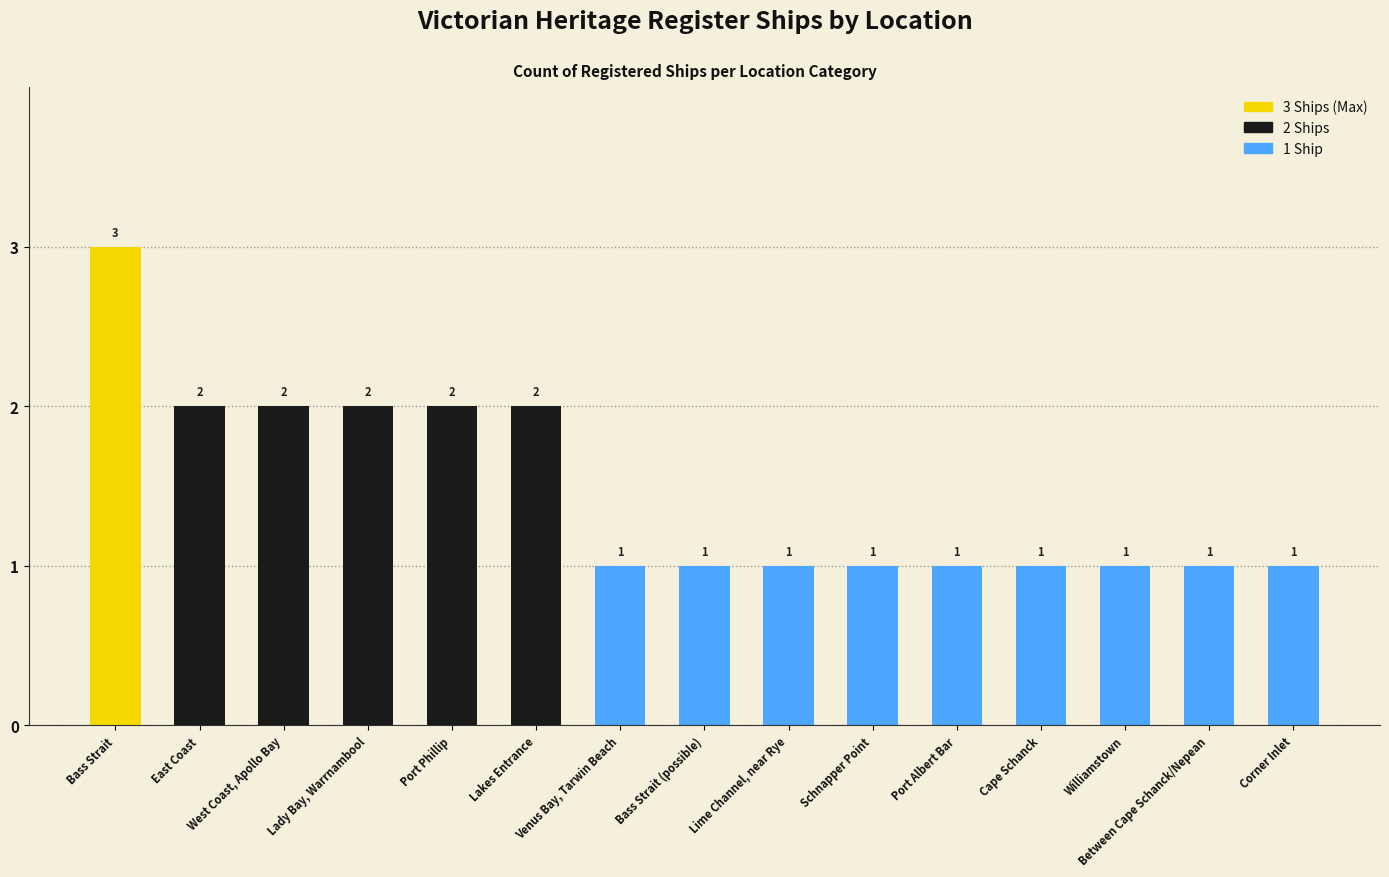

What is the approximate value at Bass Strait?

3